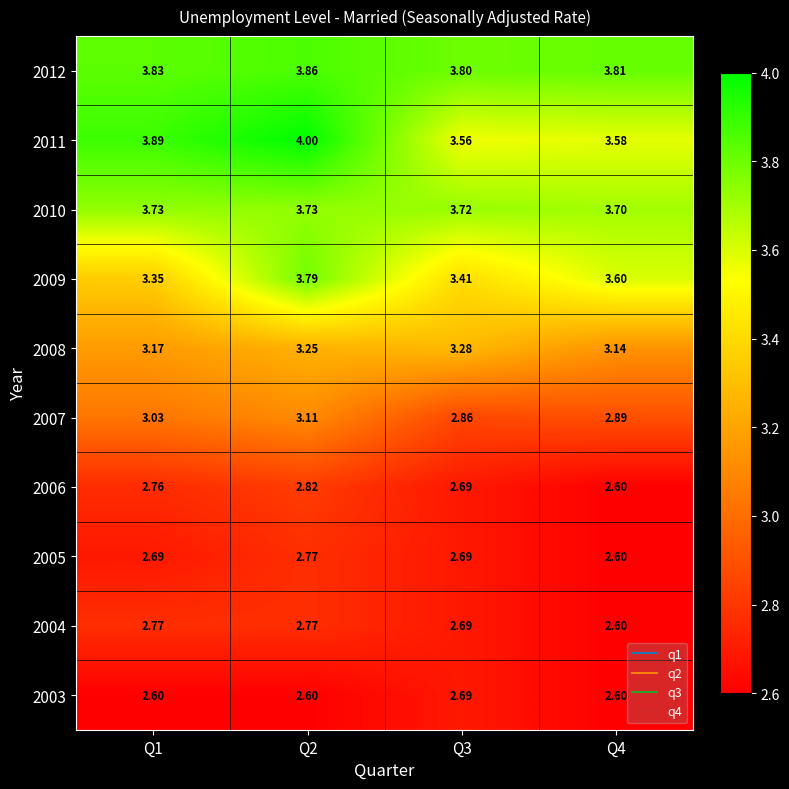

Is the value of 2010 at Q2 greater than the value of 2007 at Q4?

Yes